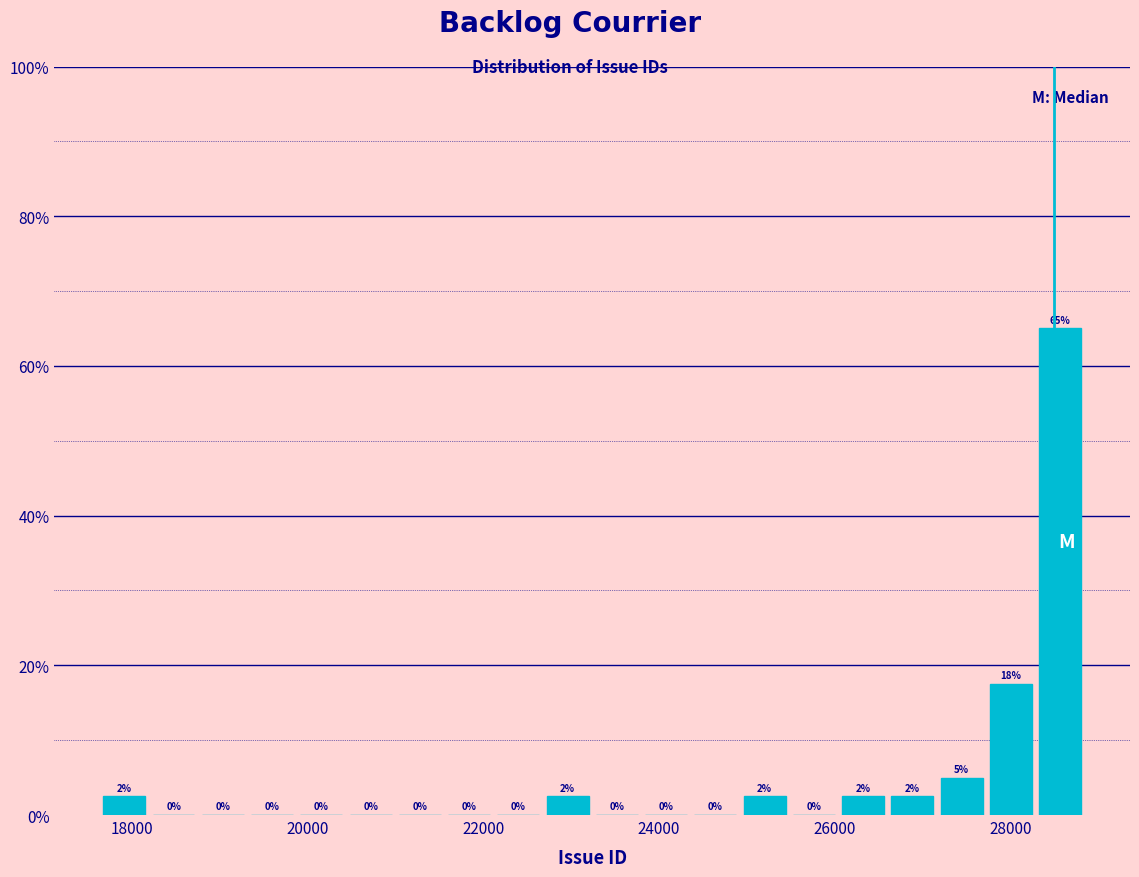

Around what value on the x-axis is the tallest bar? Give the approximate position of its centre, as read against the axis.

28600